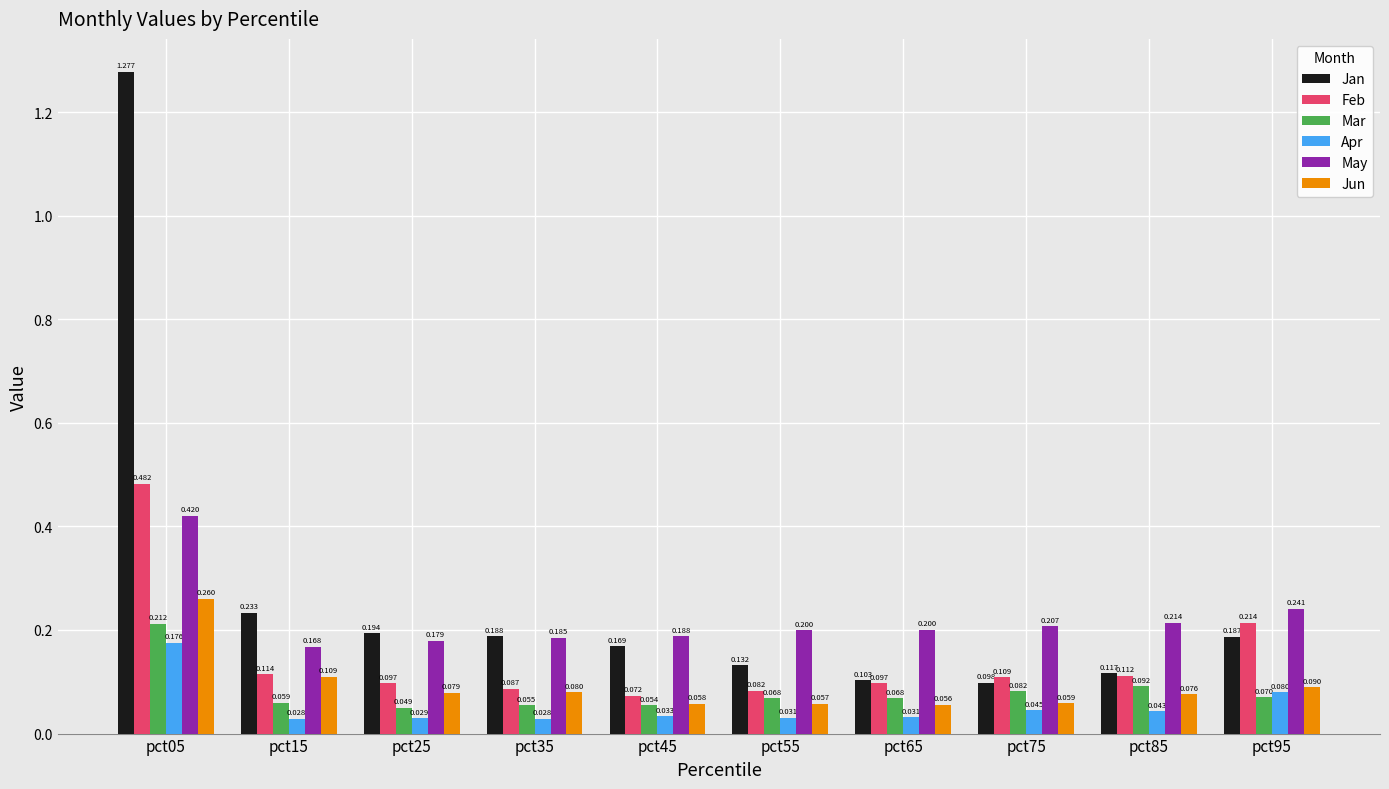

Which series changed the most between pct05 and pct95?

Jan